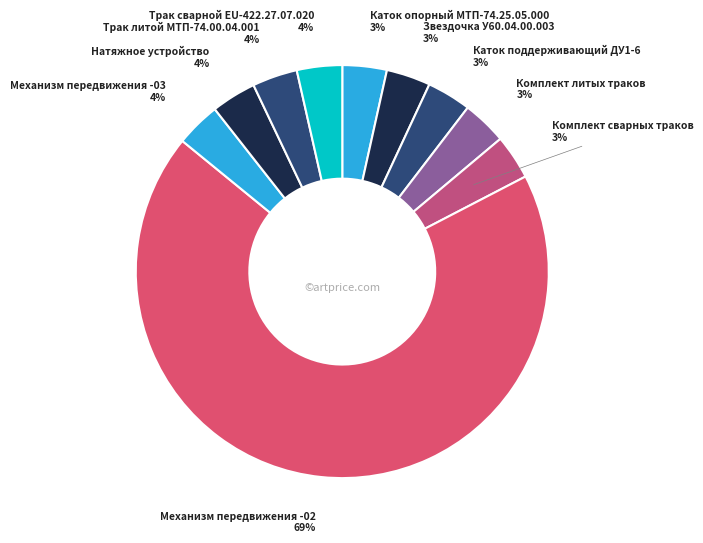

What is the largest slice in the pie chart?

Механизм передвижения -02